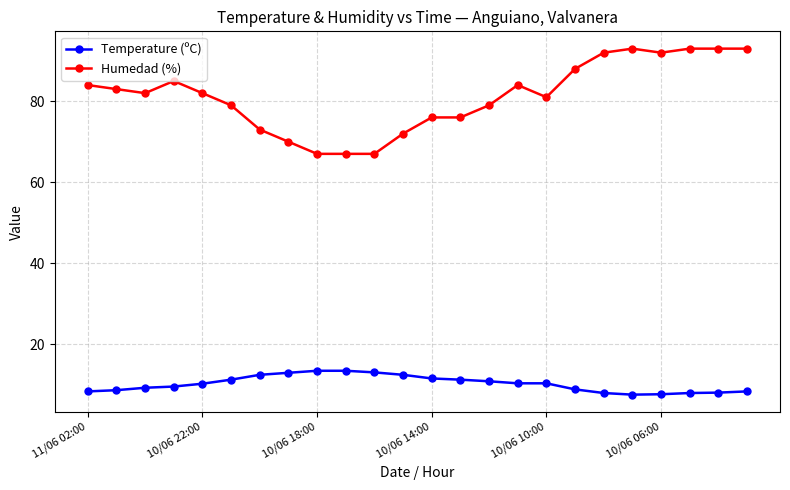

True or false: Temperature (ºC) and Humedad (%) intersect in this chart.

False